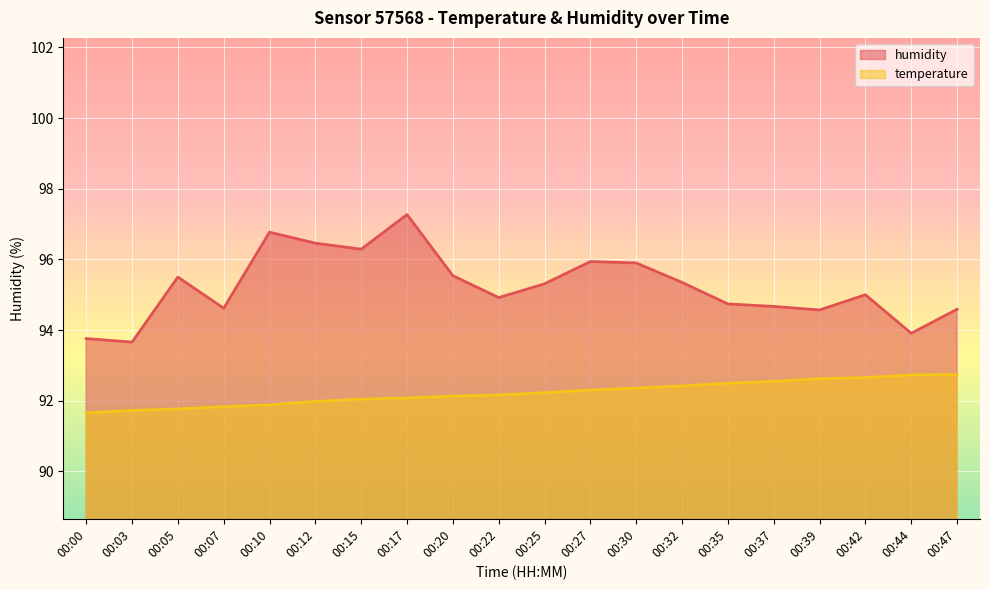

The value of humidity at 00:37 is 94.7. True or false?

True